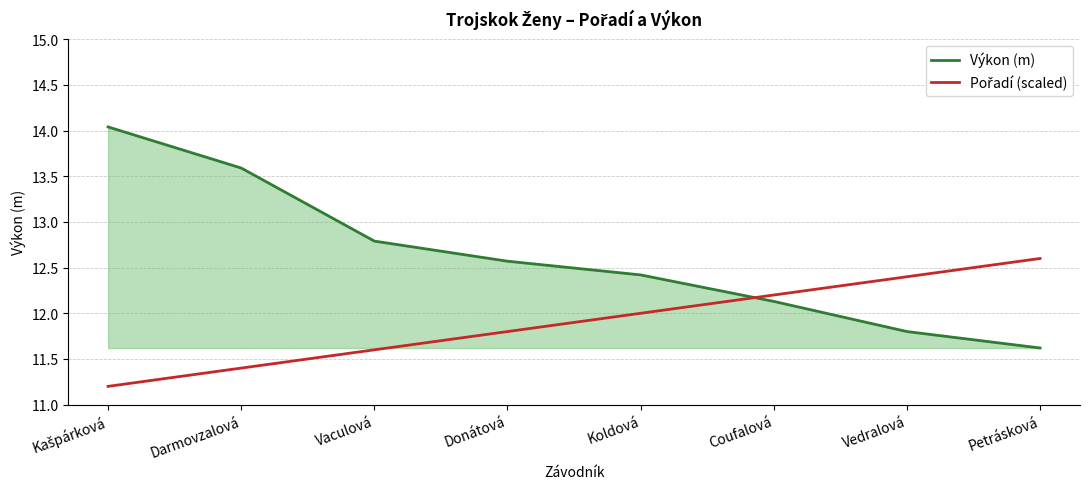

What is the difference between the maximum and minimum values in the Výkon (m) series?

2.4